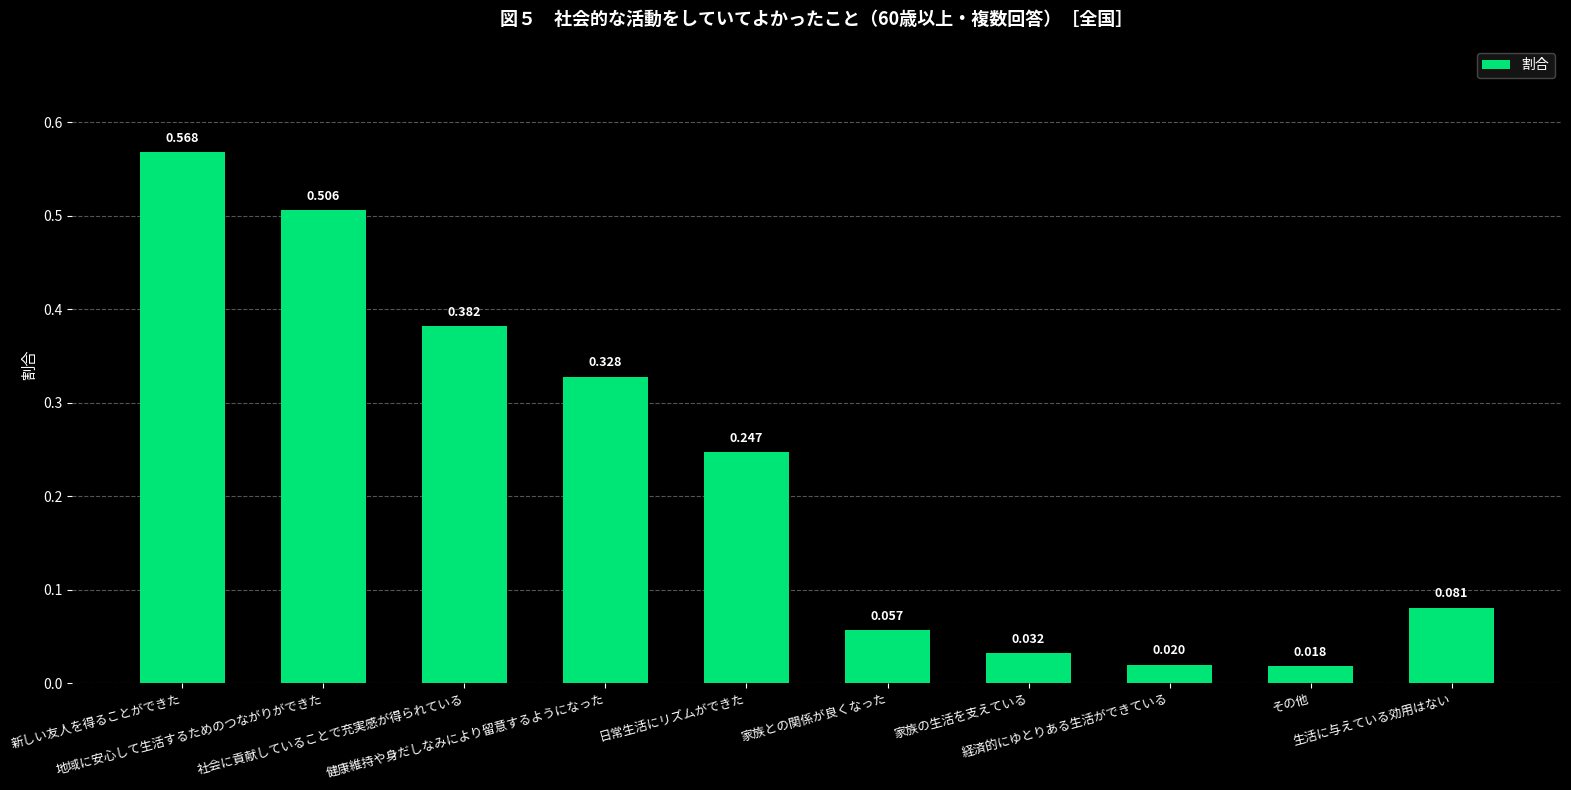

Which category has the highest value across all series?

新しい友人を得ることができた